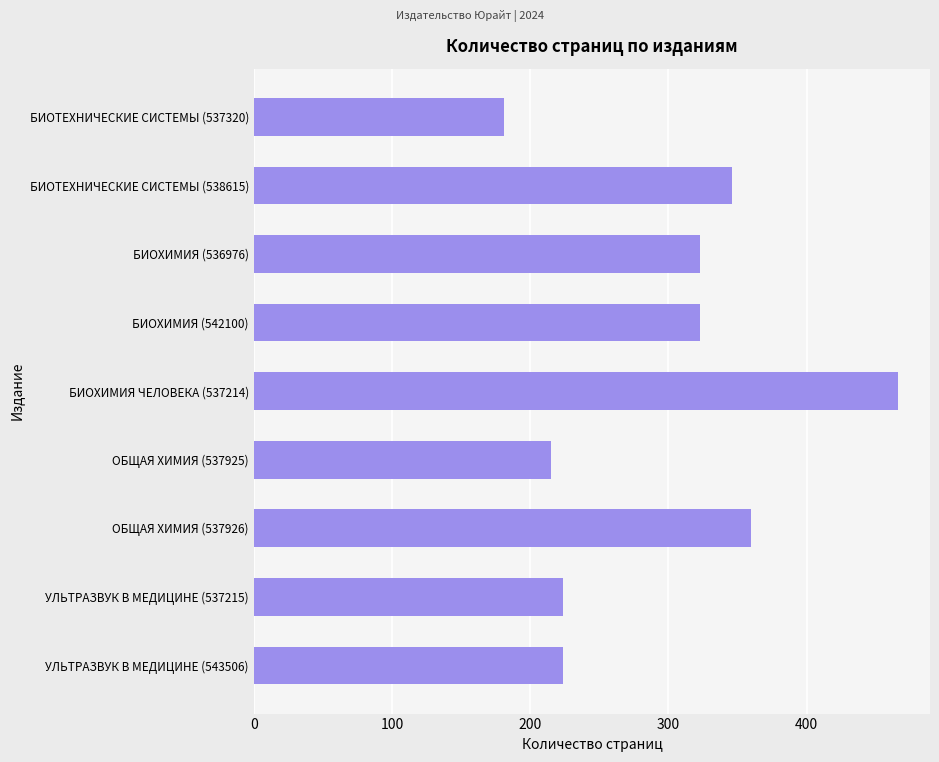

What is the maximum value shown in the chart?

466